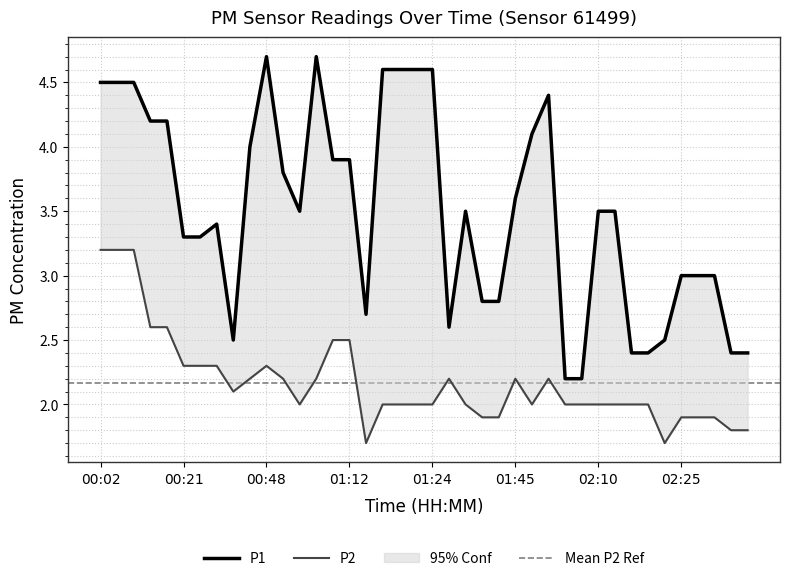

True or false: P2 and P1 cross at least once.

False